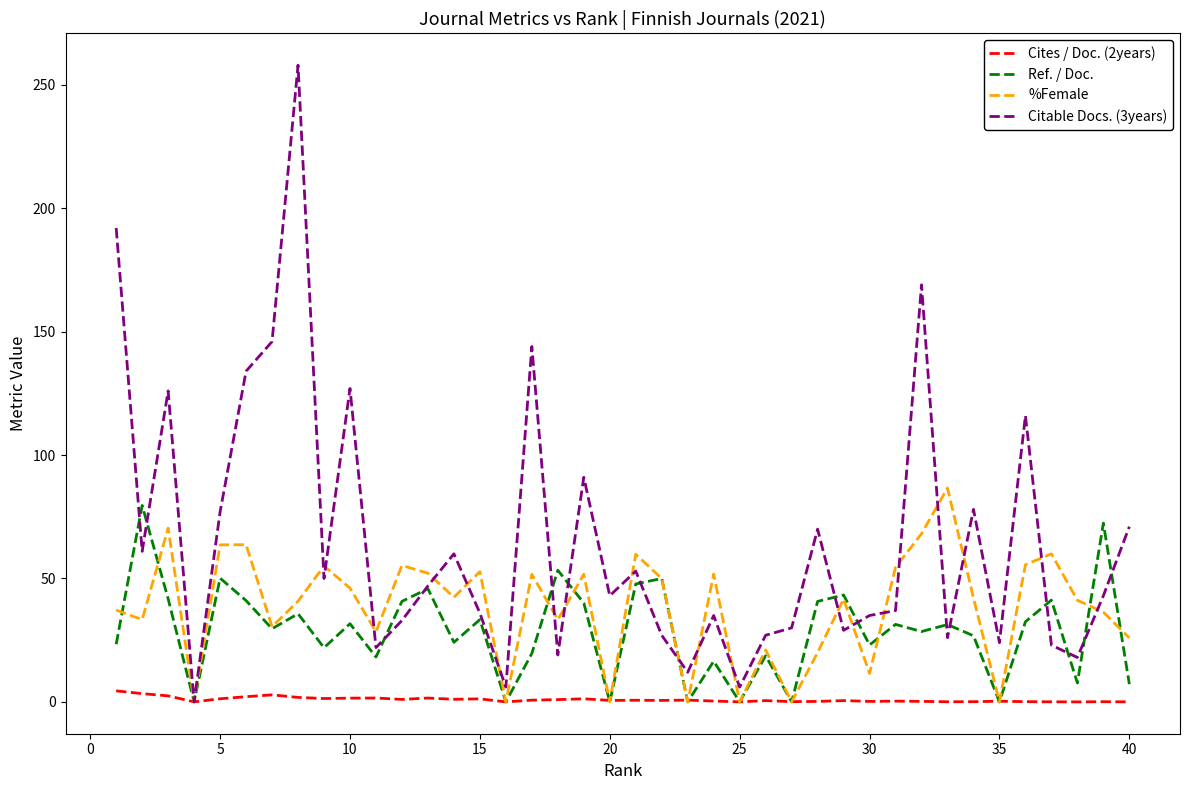

What is the maximum value for Ref. / Doc.?

79.6